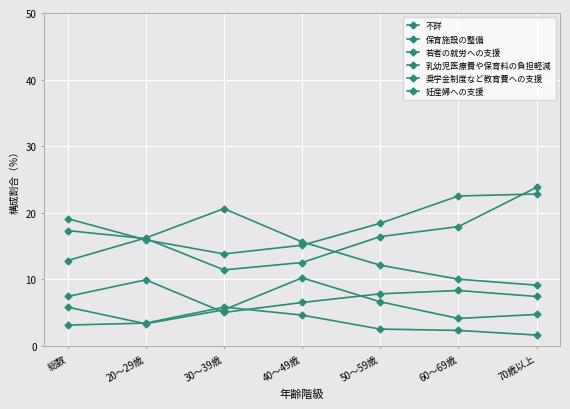

How many data points does each series have?

7